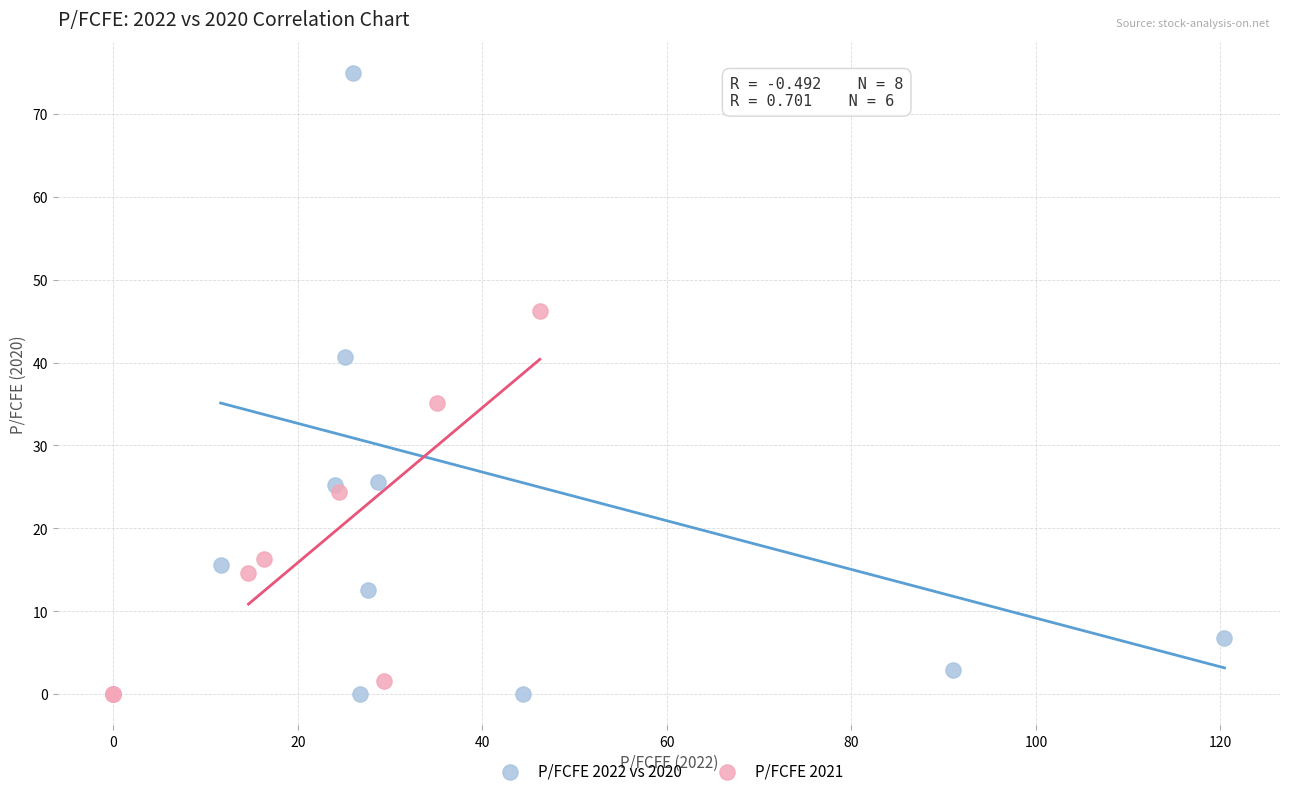

Which series has the largest Y range (max minus min)?

P/FCFE 2022 vs 2020